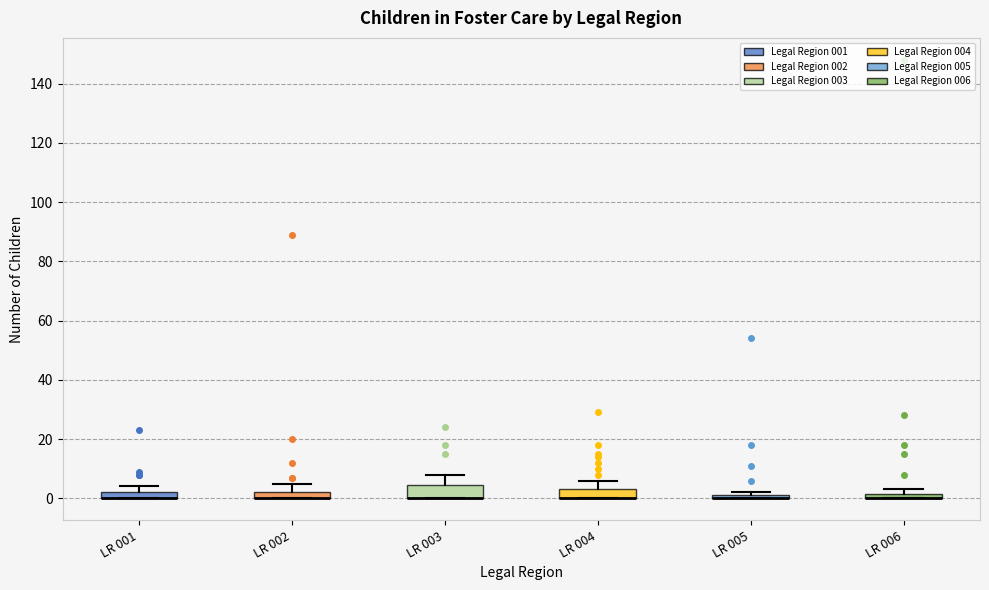

Where is the lower edge of the box for LR 003 on the y-axis? The values are not printed on the chart, so give them approximately, as read against the axis.

0